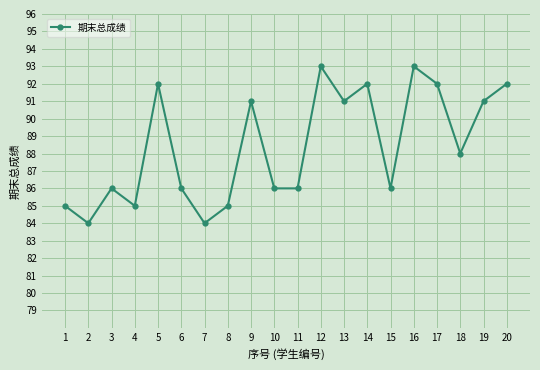

How many points are higher than both their immediate neighbors (excluding endpoints)?

6